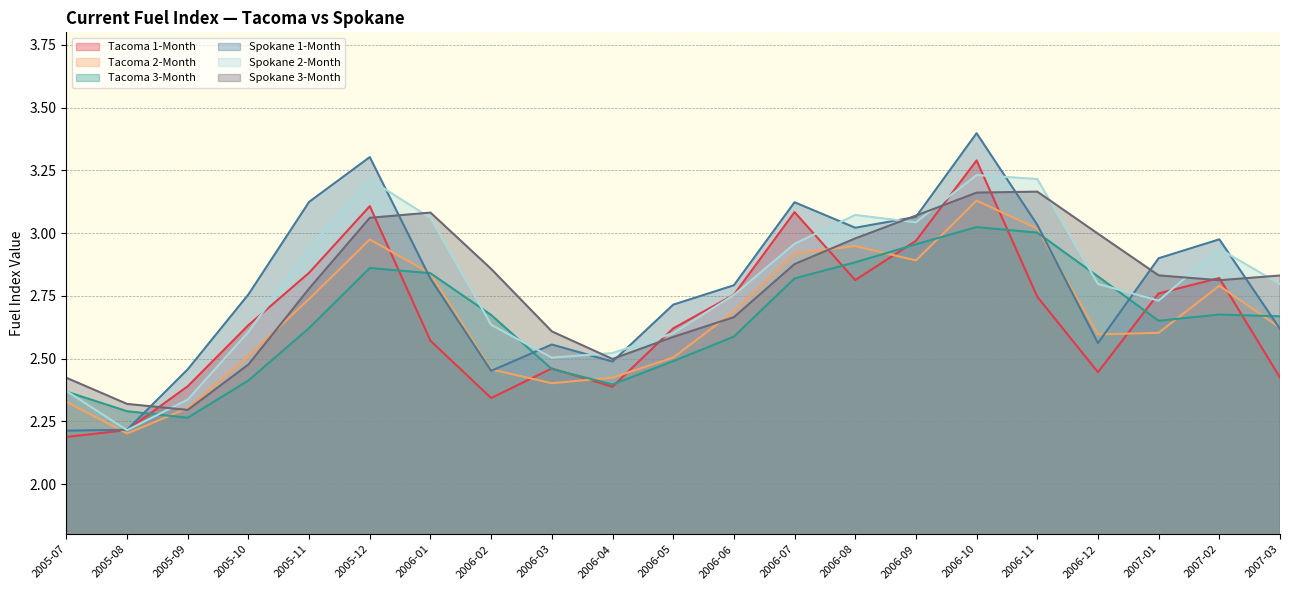

The Tacoma 2-Month series shows 4.0 at 2005-10. True or false?

False